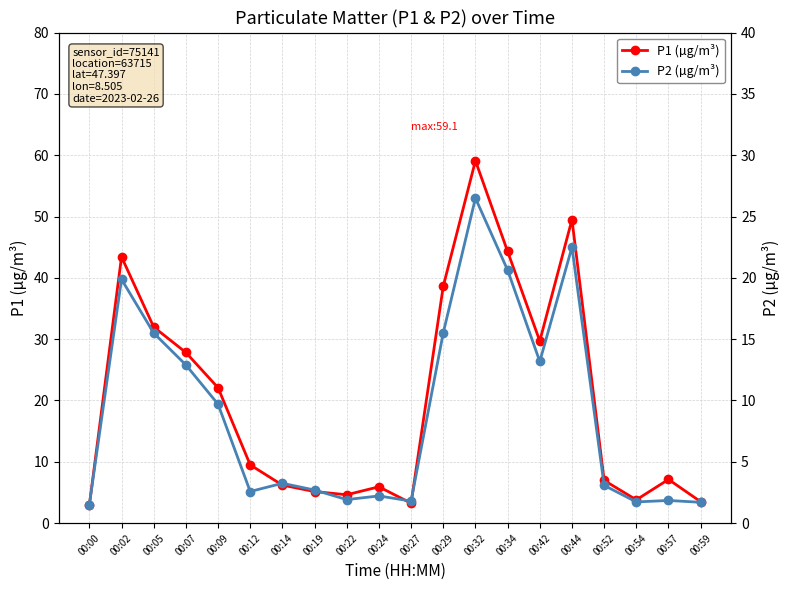

How many data points in P2 (µg/m³) are less than 3?

9